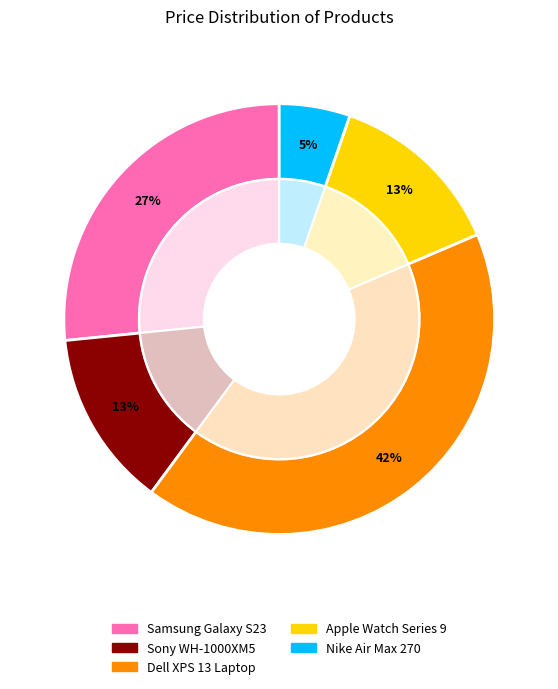

The Apple Watch Series 9 slice represents 20% of the pie. True or false?

False